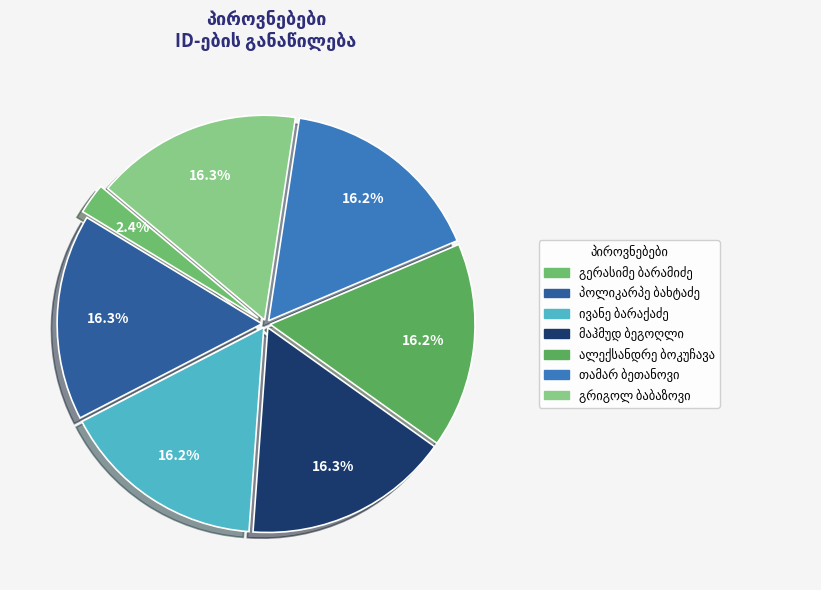

Which slice is the smallest?

გერასიმე ბარამიძე